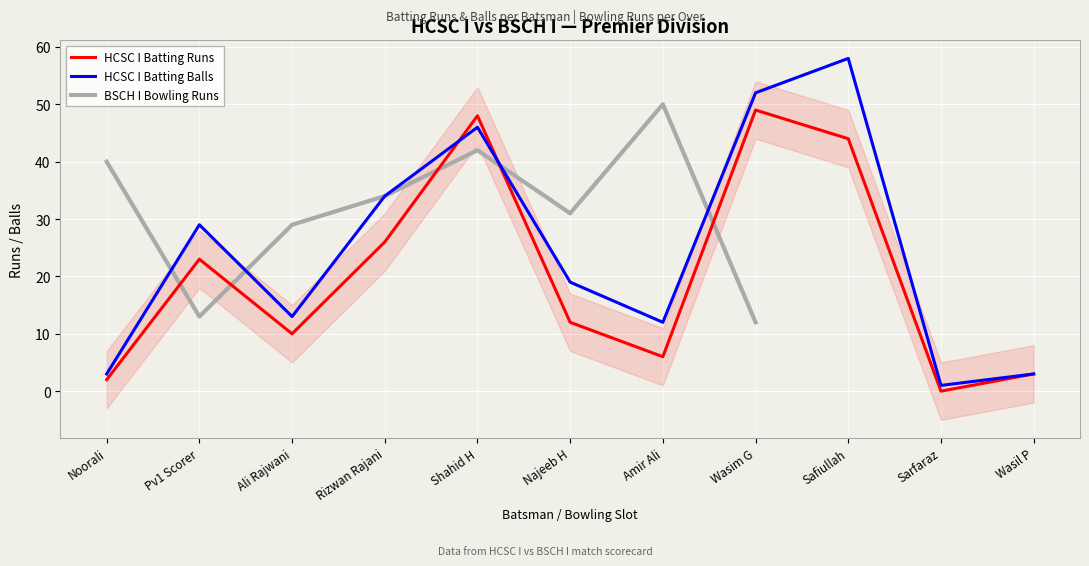

Between Amir Ali and Safiullah, which series saw the biggest shift?

HCSC I Batting Balls